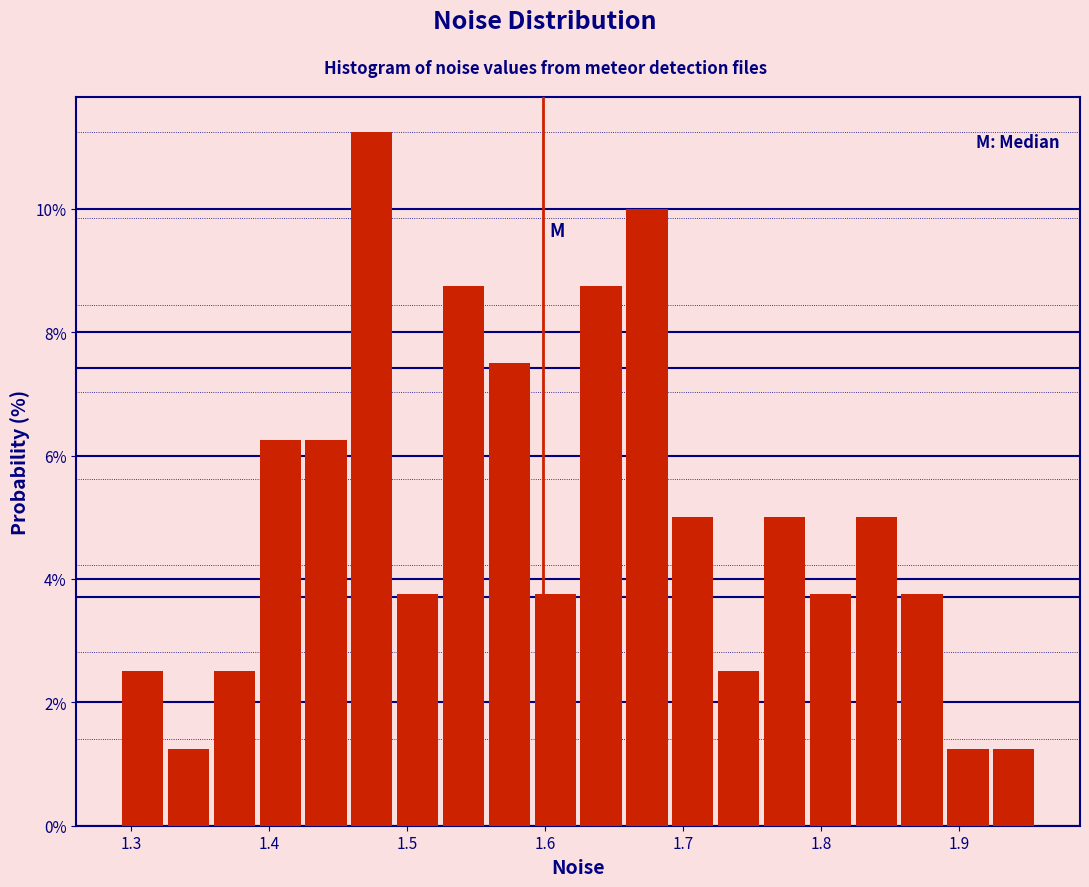

Around what value on the x-axis is the tallest bar? Give the approximate position of its centre, as read against the axis.

1.47